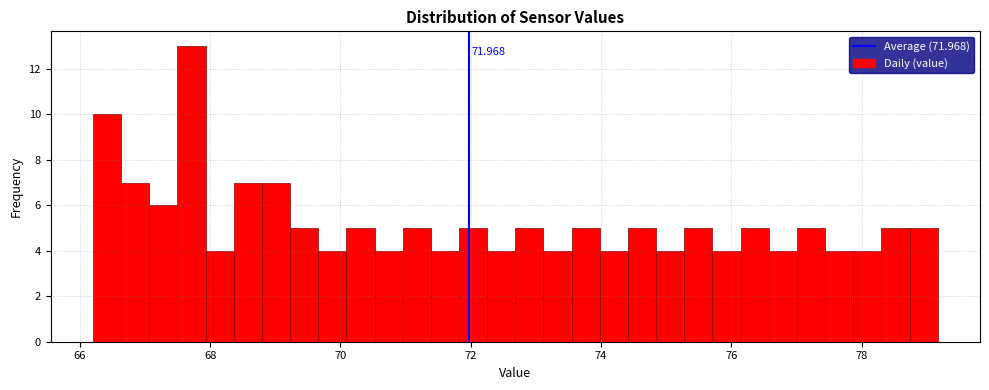

Read against the x-axis, roughly where is the centre of the tallest bar?

67.8